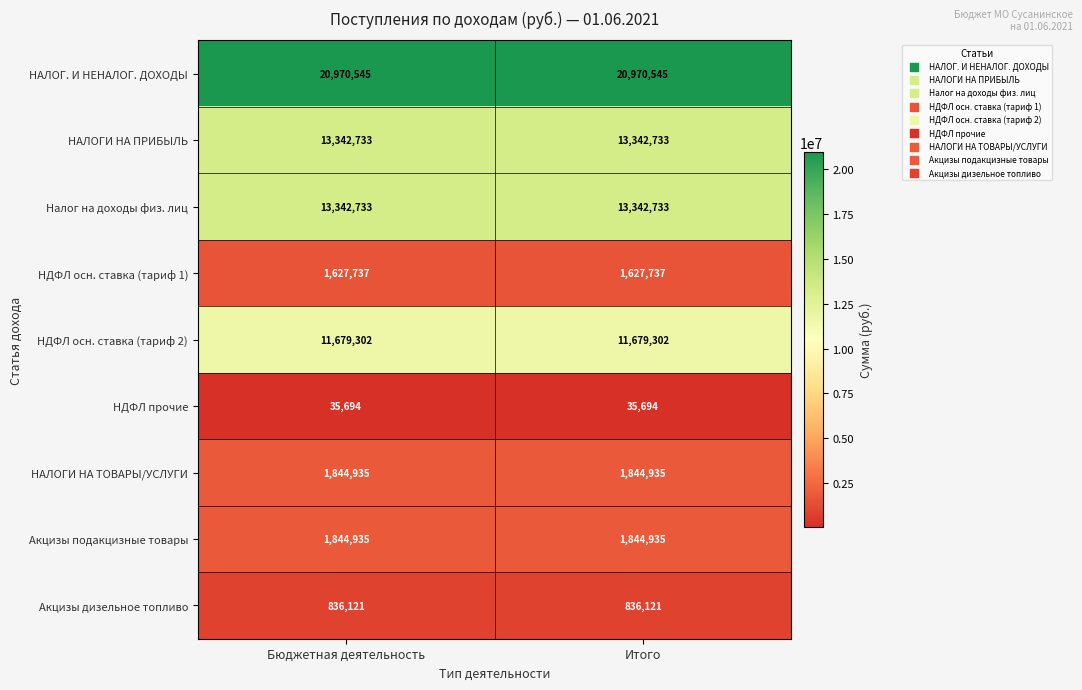

What is the average value of the Акцизы дизельное топливо series?

836121